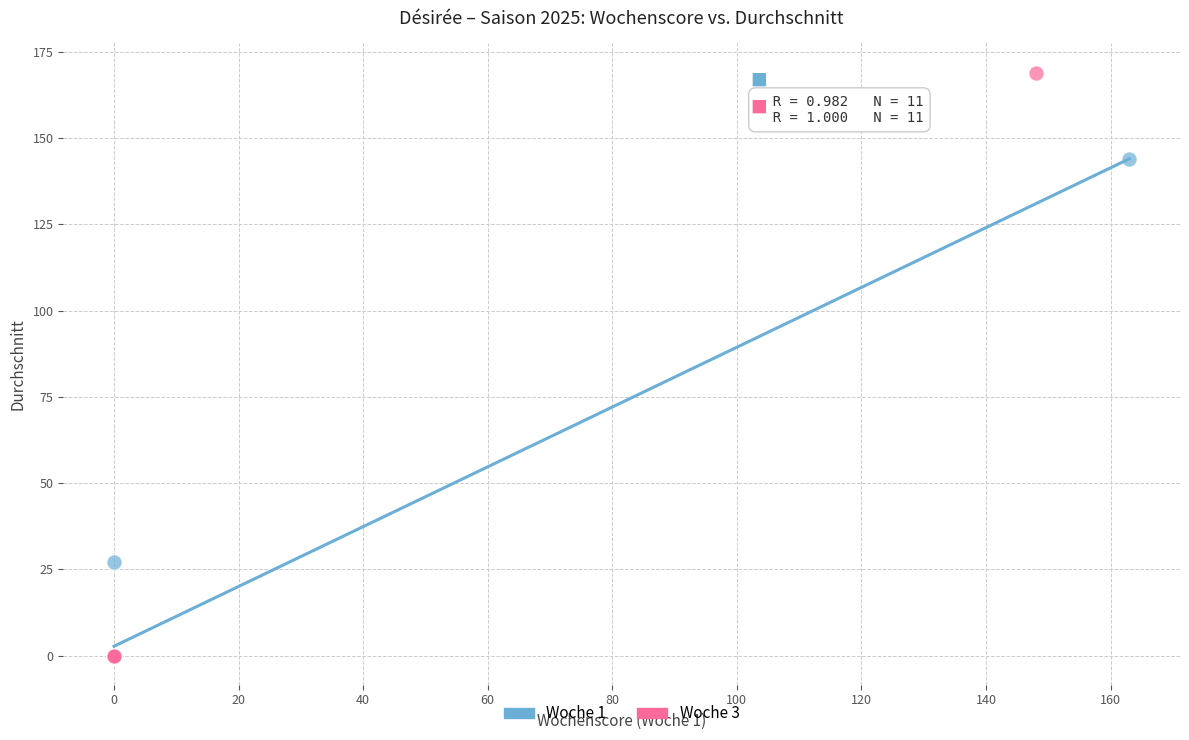

Which series has the largest Y range (max minus min)?

Woche 3